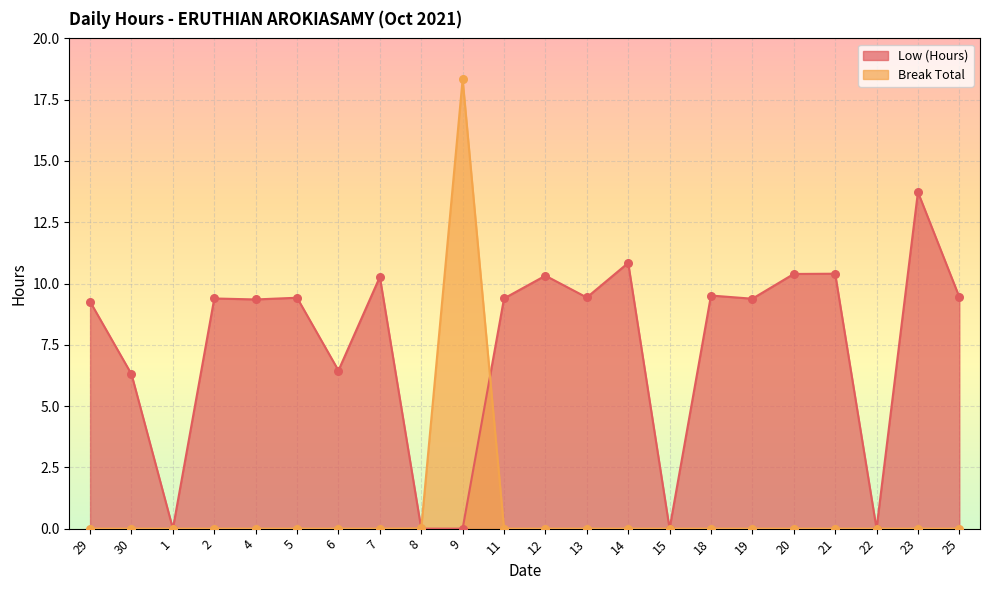

Which series has the largest Y range (max minus min)?

Break Total